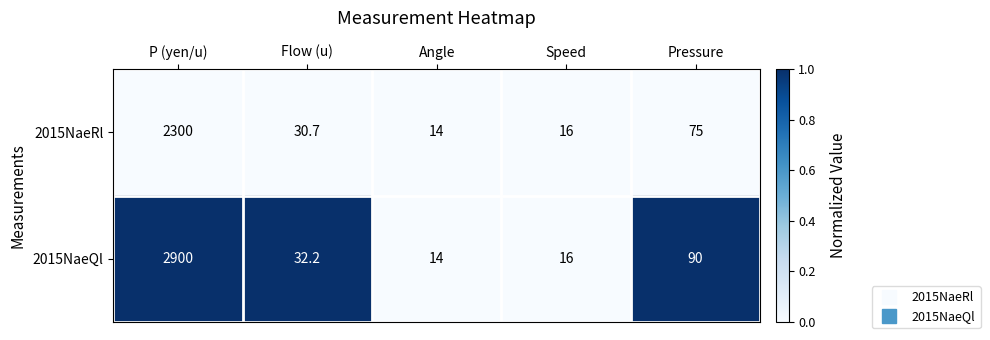

Reading left to right, extract all data points from this chart.

2015NaeRl: P (yen/u)=2300.0	Flow (u)=30.7	Angle=14.0	Speed=16.0	Pressure=75.0
2015NaeQl: P (yen/u)=2900.0	Flow (u)=32.2	Angle=14.0	Speed=16.0	Pressure=90.0